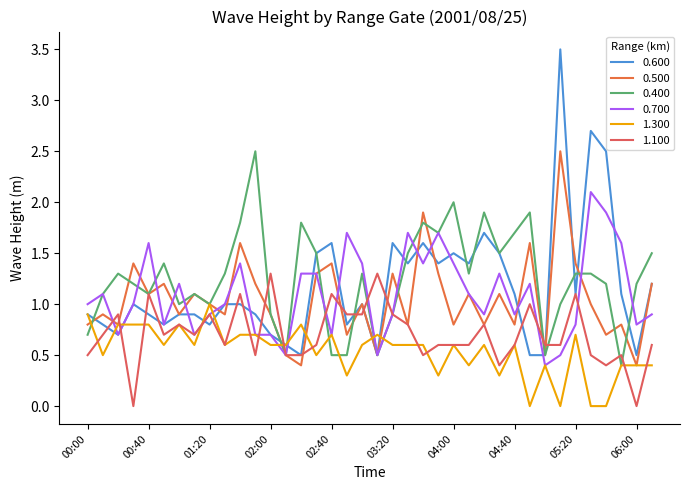

Which series has the widest spread of values?

0.600